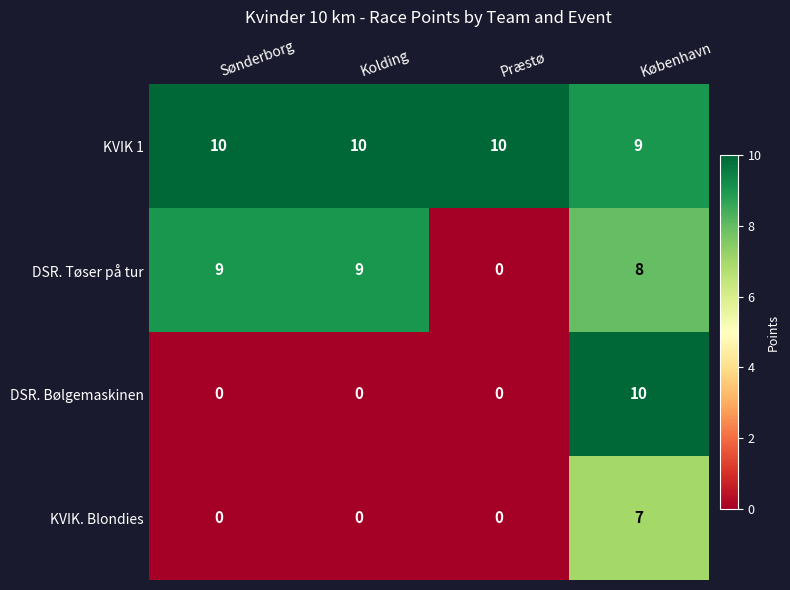

At how many categories does at least one series exceed 3?

4